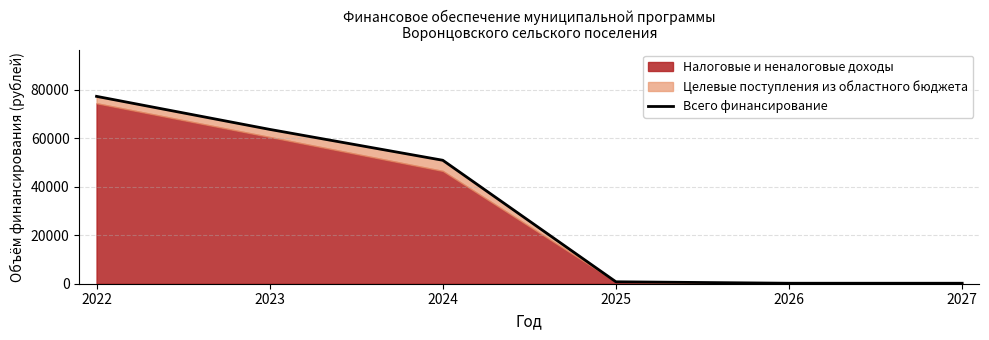

The value at 2023 is 96297. True or false?

False